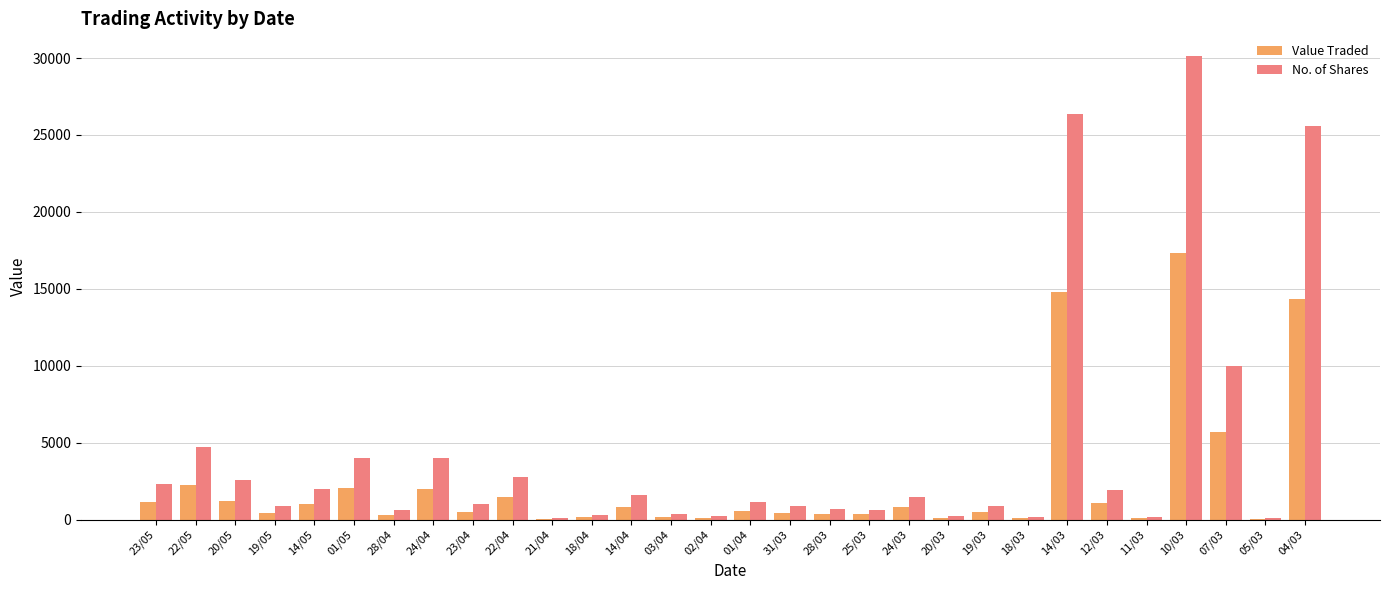

How many series are shown in this chart?

2